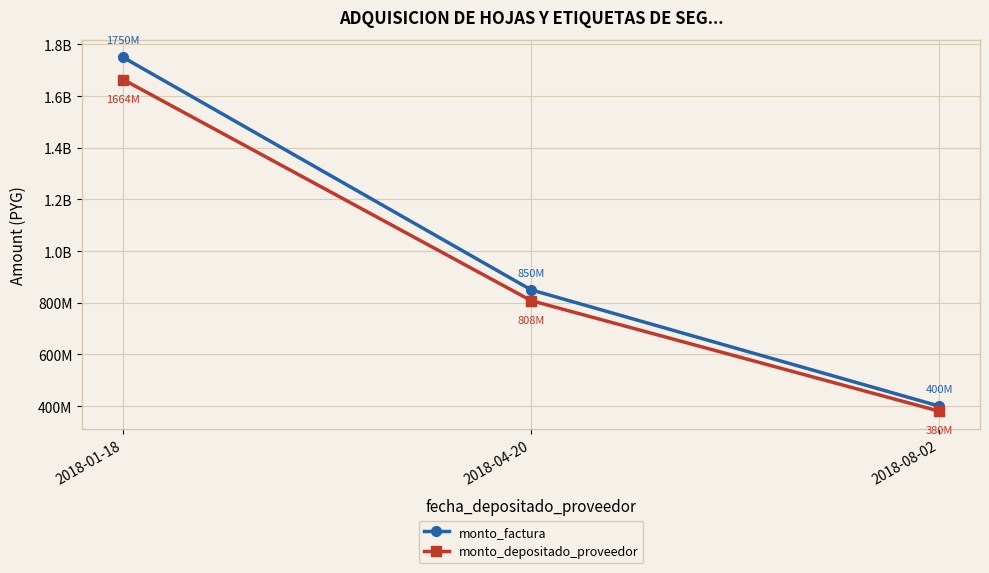

The monto_depositado_proveedor series shows 380392727 at 2018-08-02. True or false?

True